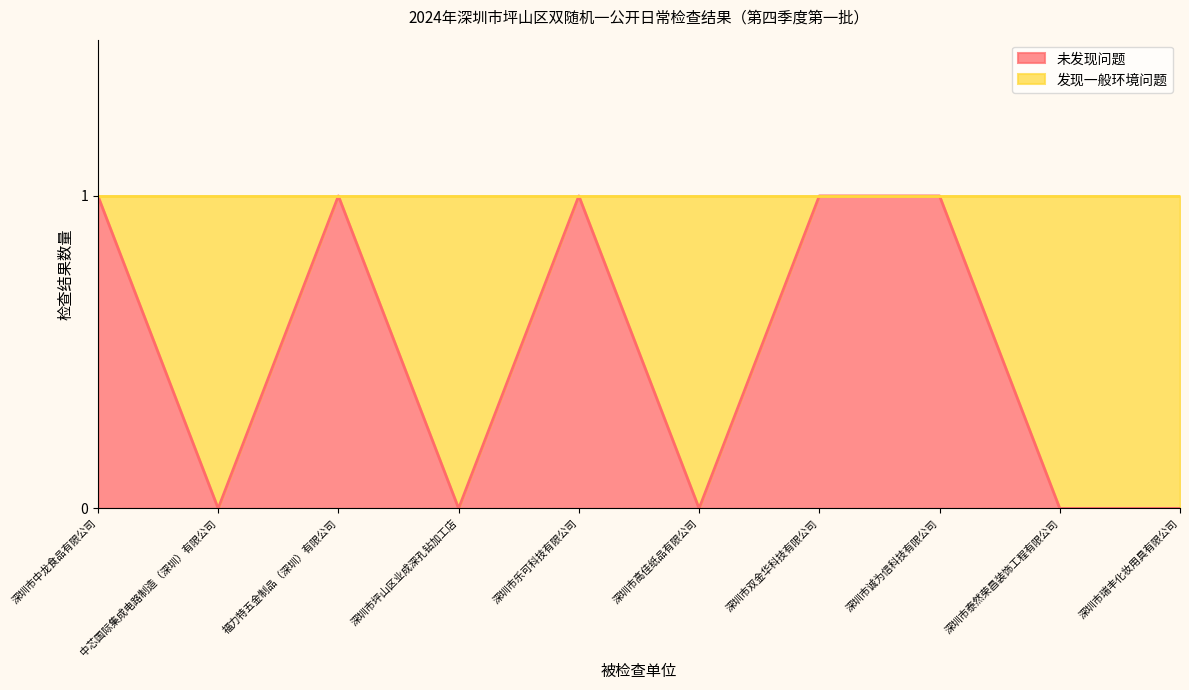

Does the chart display data point markers on the line(s)?

No